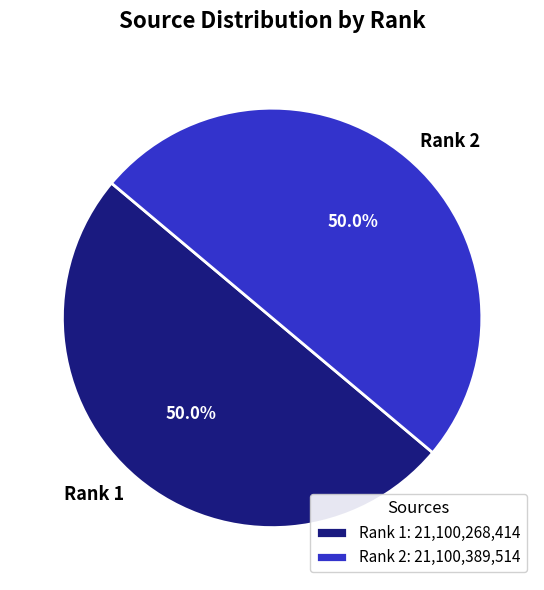

Combined, do Rank 1 and Rank 2 account for over 50%?

Yes